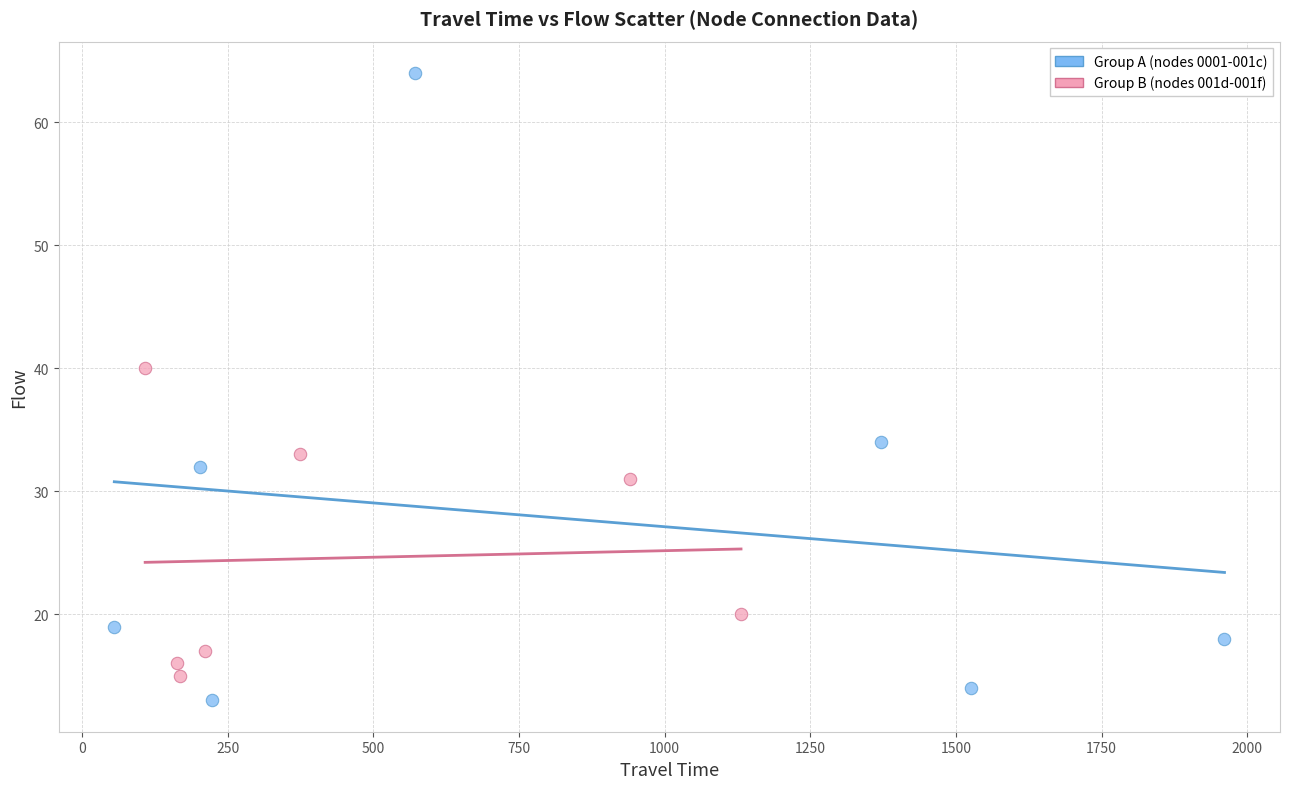

Which series contains the highest Y value?

Group A (nodes 0001-001c)